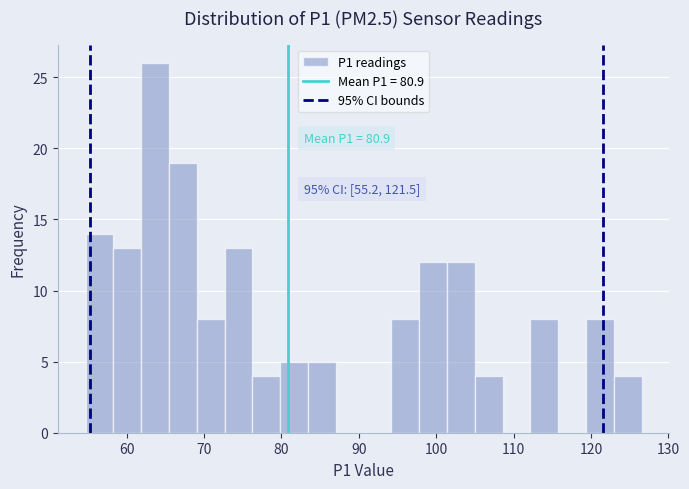

Read against the x-axis, roughly where is the centre of the tallest bar?

64